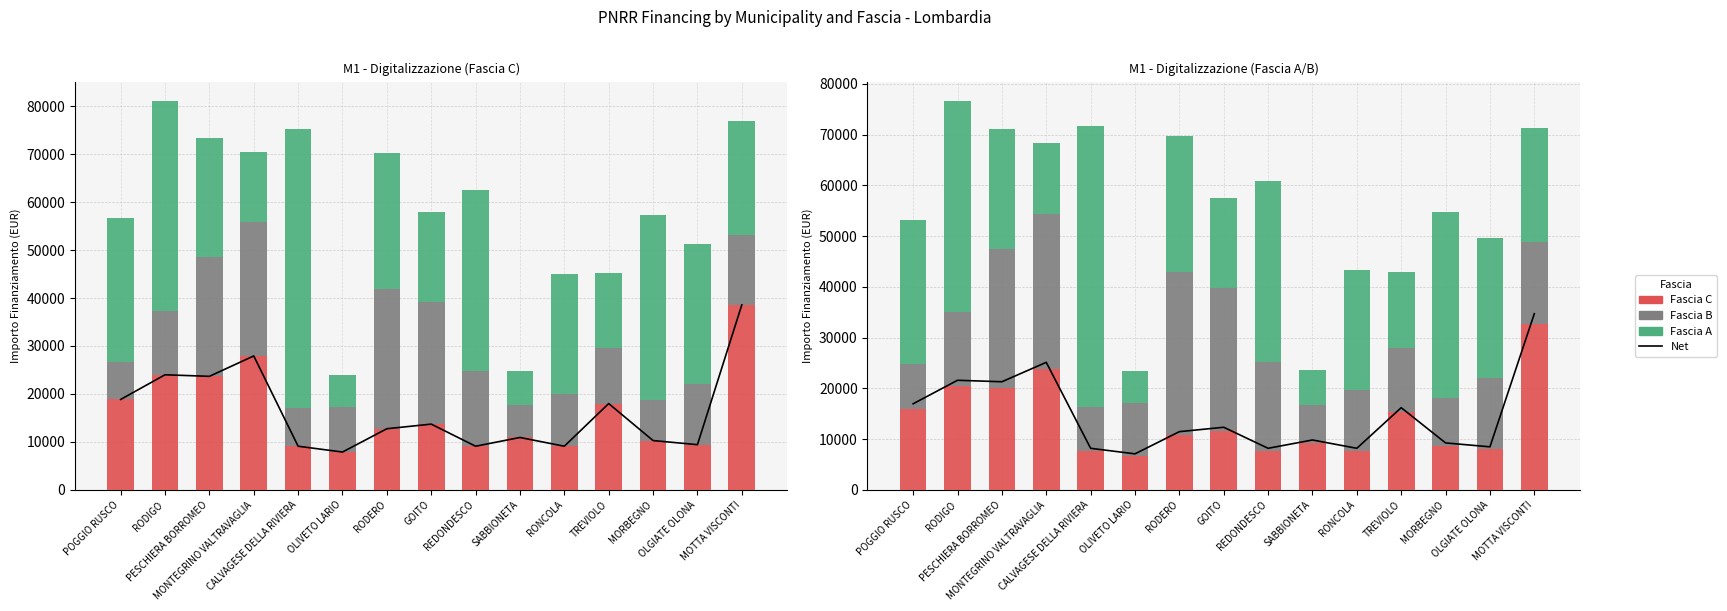

Reading right to left, transcribe all the data shown in this chart.

Net: MOTTA VISCONTI=34708.5	OLGIATE OLONA=8484.3	MORBEGNO=9255.6	TREVIOLO=16197.3	RONCOLA=8194.5	SABBIONETA=9833.4	REDONDESCO=8194.5	GOITO=12340.8	RODERO=11472.3	OLIVETO LARIO=7101.9	CALVAGESE DELLA RIVIERA=8194.5	MONTEGRINO VALTRAVAGLIA=25129.8	PESCHIERA BORROMEO=21305.7	RODIGO=21596.4	POGGIO RUSCO=16968.6
Fascia C: MOTTA VISCONTI=32780.2	OLGIATE OLONA=8012.9	MORBEGNO=8741.4	TREVIOLO=15297.4	RONCOLA=7739.2	SABBIONETA=9287.1	REDONDESCO=7739.2	GOITO=11655.2	RODERO=10834.9	OLIVETO LARIO=6707.3	CALVAGESE DELLA RIVIERA=7739.2	MONTEGRINO VALTRAVAGLIA=23733.7	PESCHIERA BORROMEO=20122.0	RODIGO=20396.6	POGGIO RUSCO=16025.9
Fascia B: MOTTA VISCONTI=16024.8	OLGIATE OLONA=14021.7	MORBEGNO=9347.8	TREVIOLO=12686.3	RONCOLA=12018.6	SABBIONETA=7344.7	REDONDESCO=17360.2	GOITO=28043.4	RODERO=32049.6	OLIVETO LARIO=10369.7	CALVAGESE DELLA RIVIERA=8680.1	MONTEGRINO VALTRAVAGLIA=30714.2	PESCHIERA BORROMEO=27375.7	RODIGO=14689.4	POGGIO RUSCO=8680.1
Fascia A: MOTTA VISCONTI=22489.3	OLGIATE OLONA=27679.2	MORBEGNO=36636.8	TREVIOLO=14992.9	RONCOLA=23642.6	SABBIONETA=6919.8	REDONDESCO=35822.6	GOITO=17876.1	RODERO=26866.9	OLIVETO LARIO=6343.2	CALVAGESE DELLA RIVIERA=55358.4	MONTEGRINO VALTRAVAGLIA=13839.6	PESCHIERA BORROMEO=23610.3	RODIGO=41521.6	POGGIO RUSCO=28495.2